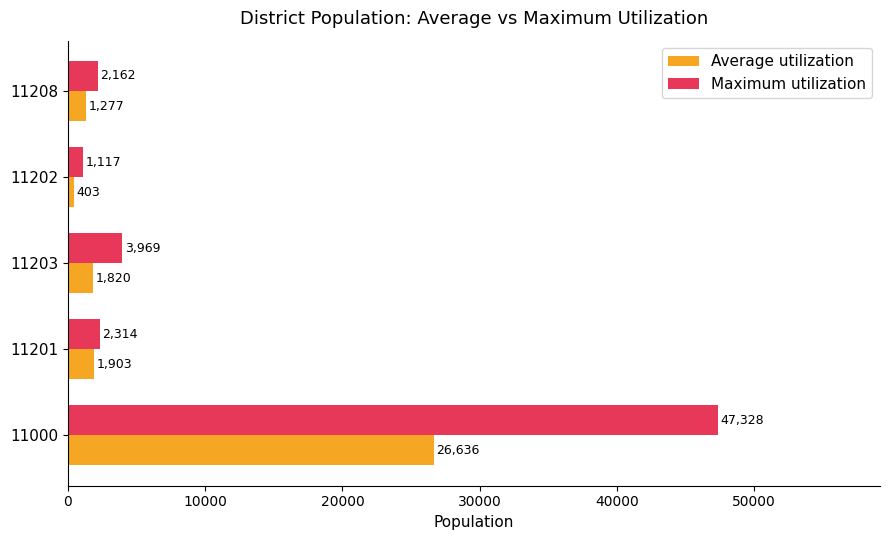

Which series has the largest range (max minus min)?

Maximum utilization